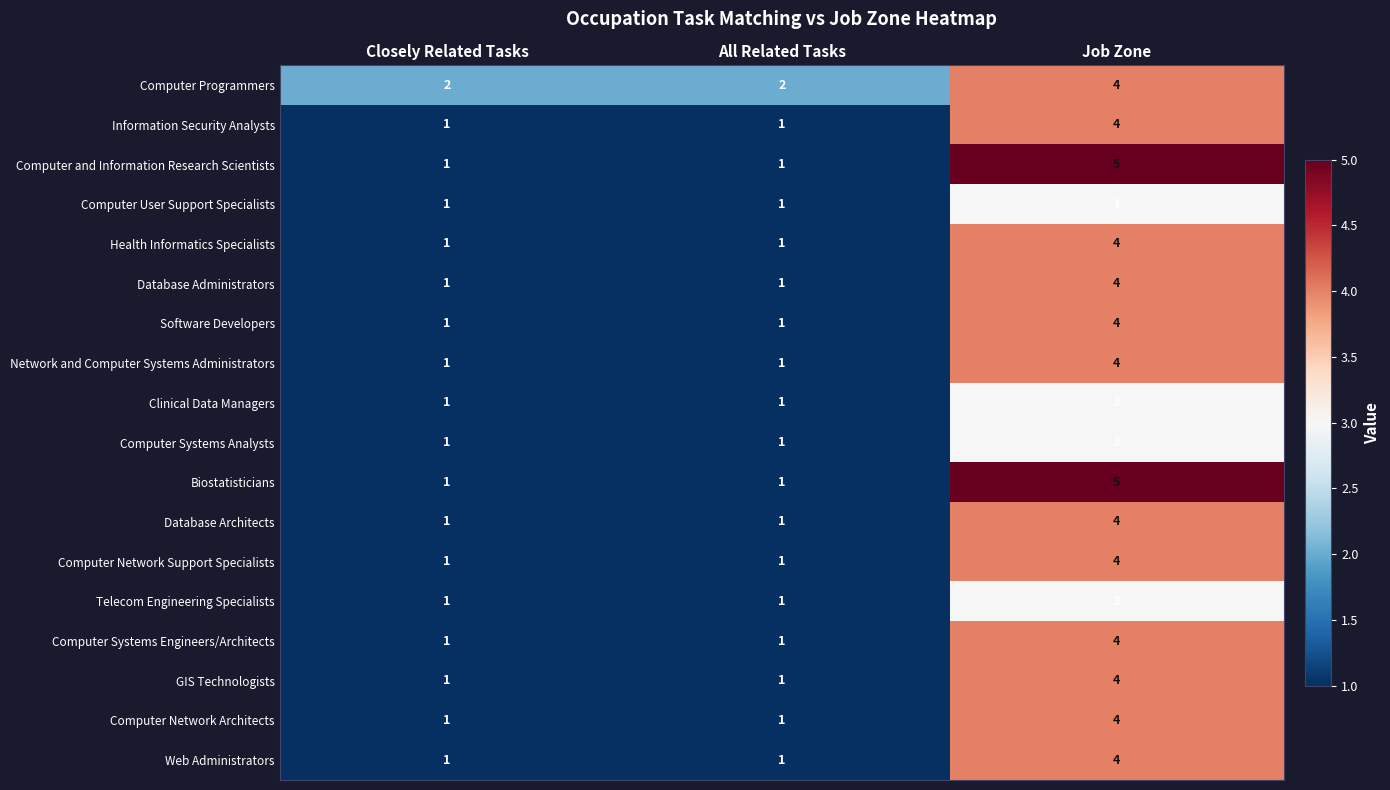

True or false: Clinical Data Managers has a value of 1 at Closely Related Tasks.

True